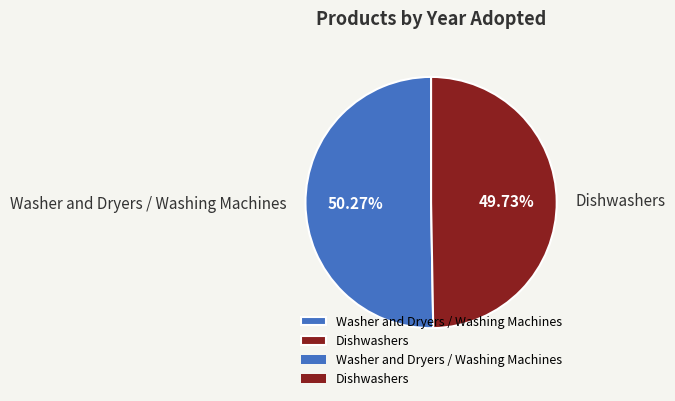

True or false: Washer and Dryers / Washing Machines accounts for 50% of the total.

True